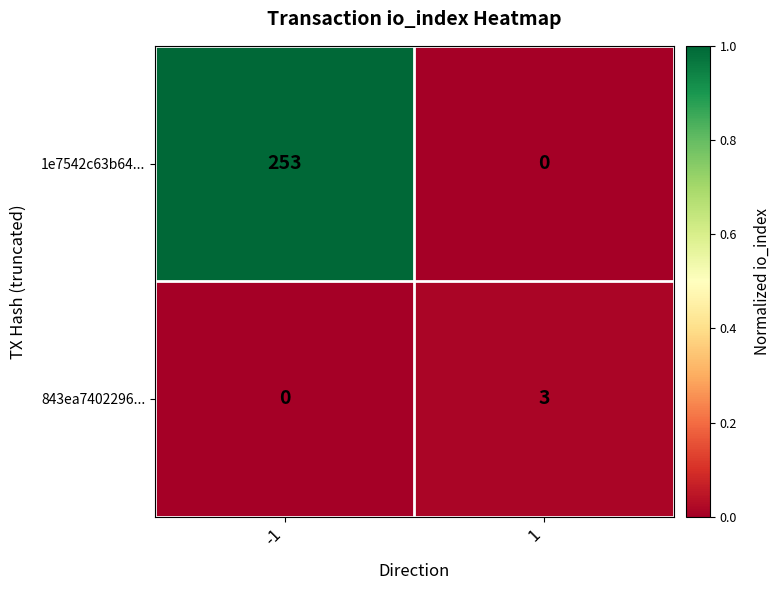

What is the maximum value for 1e7542c63b64...?

253